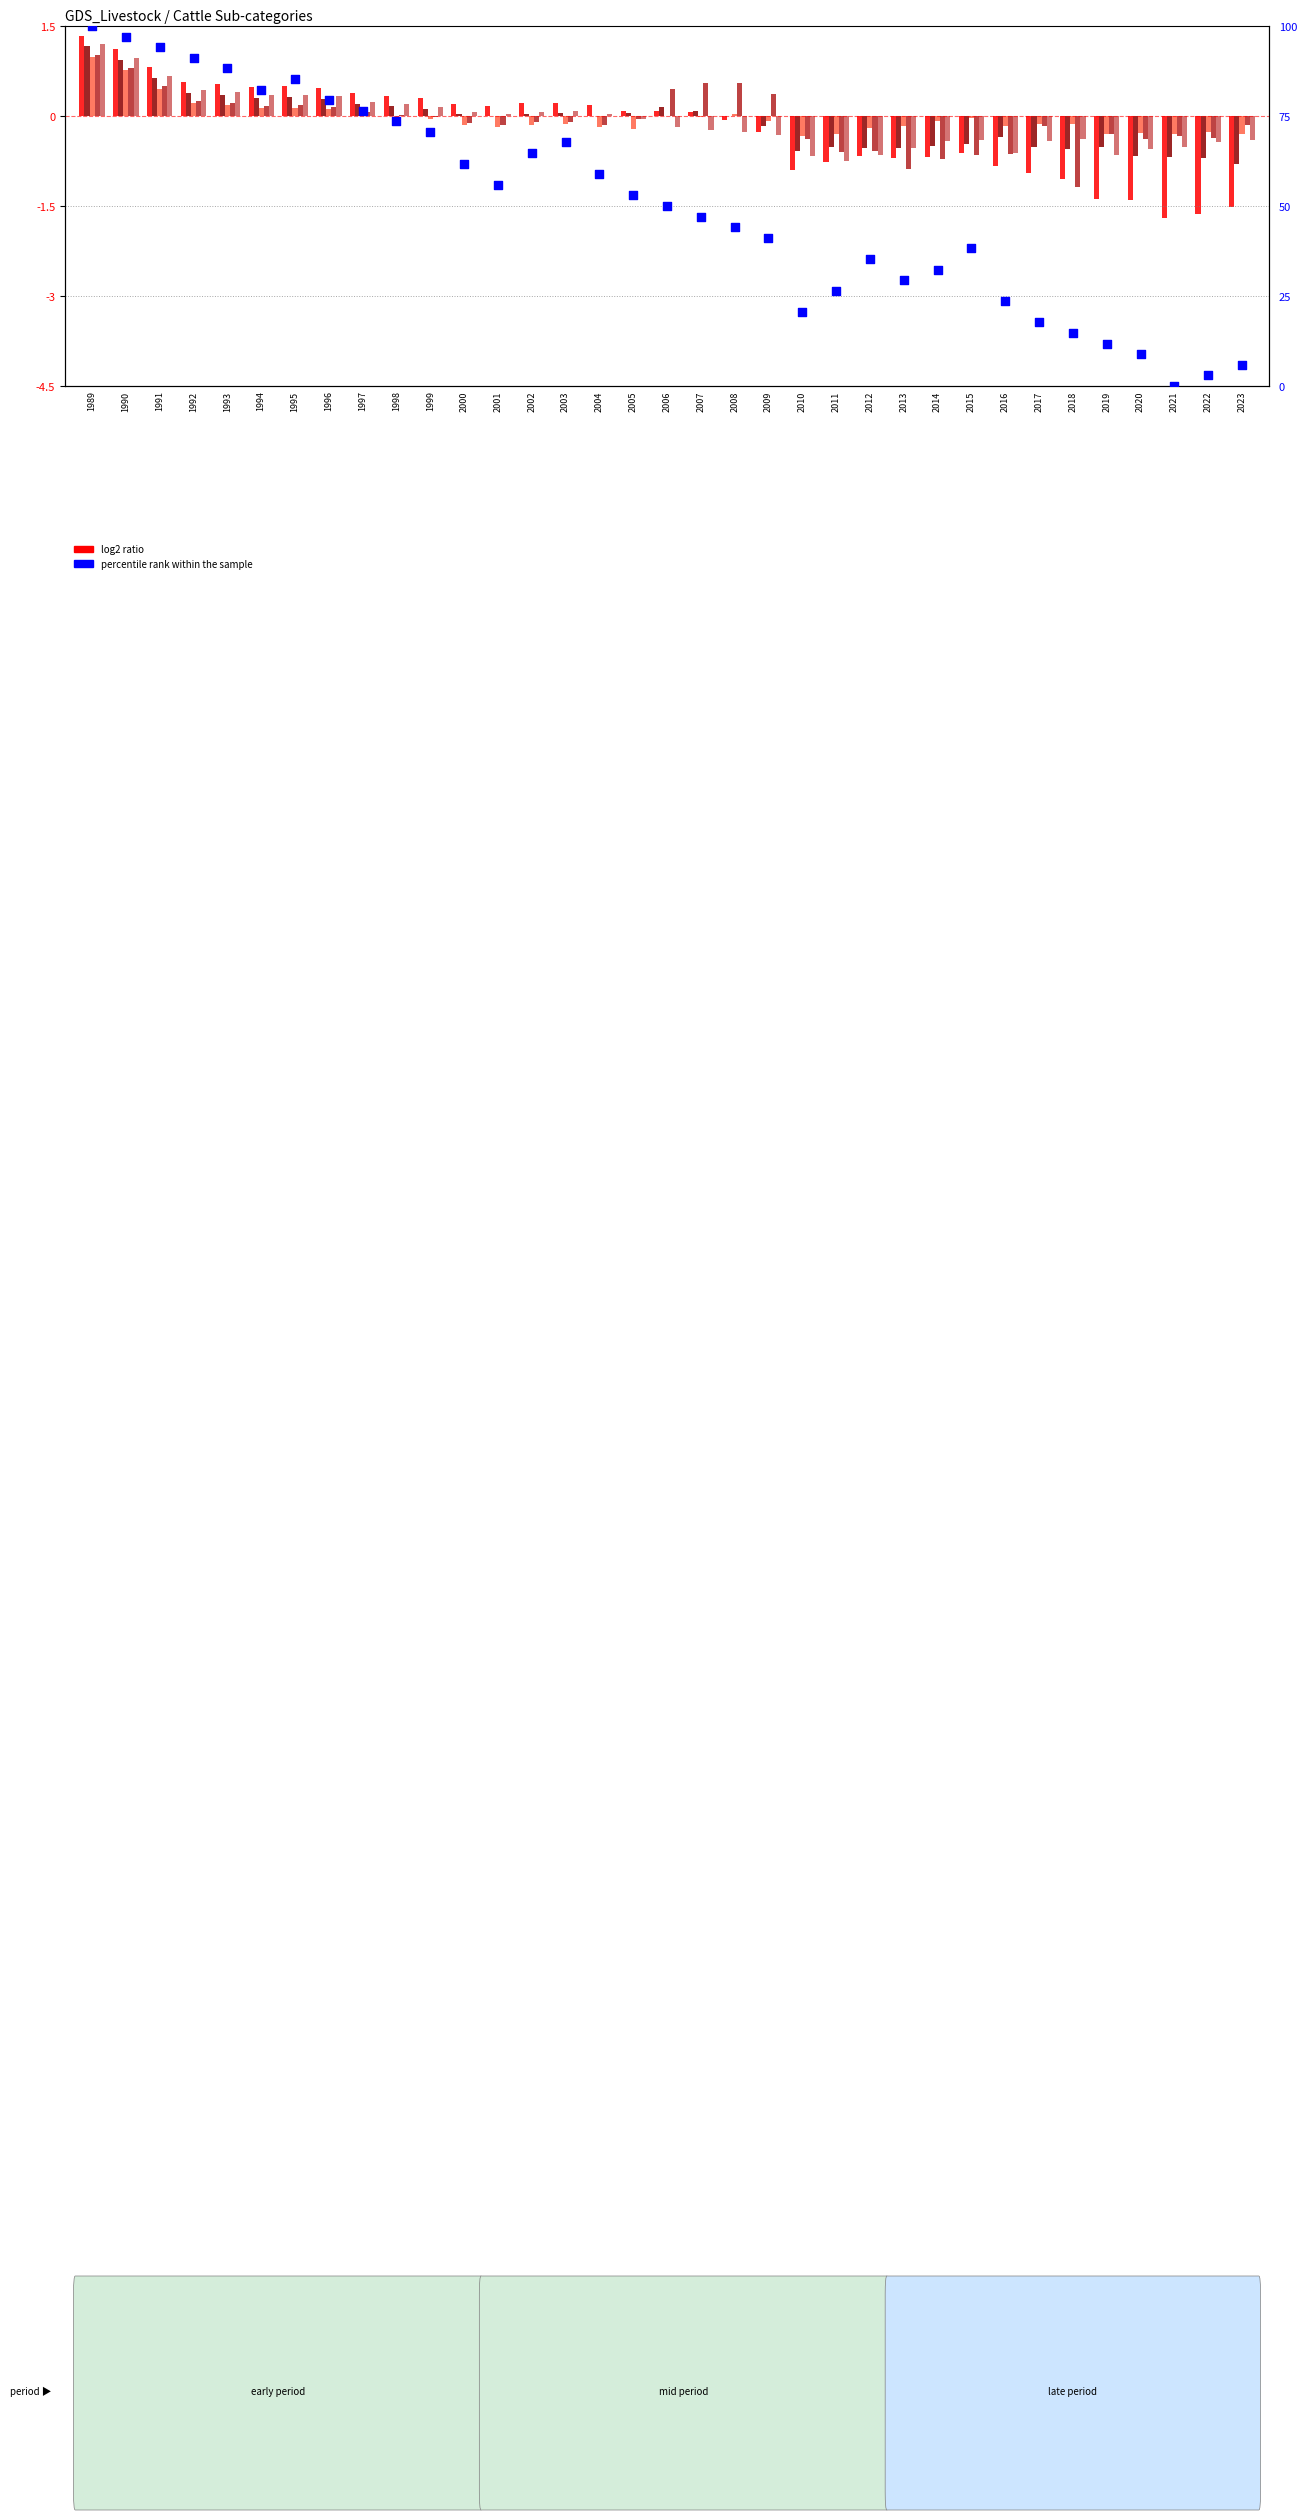

Which series contains the highest Y value?

percentile rank within the sample